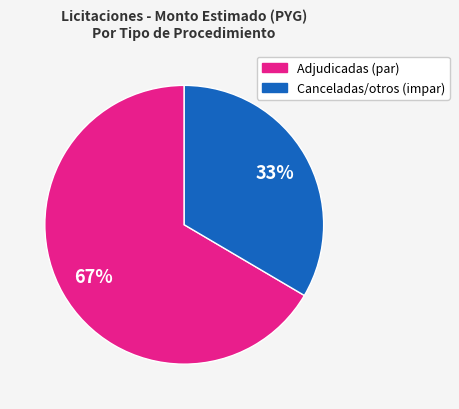

Does any single category account for the majority?

Yes